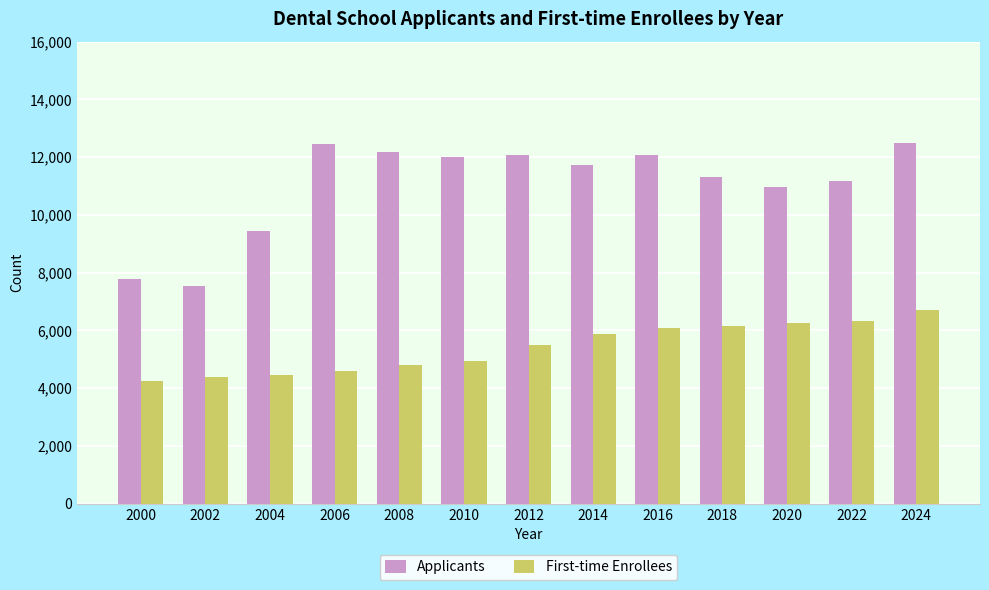

How many data points in Applicants are less than 11721?

6